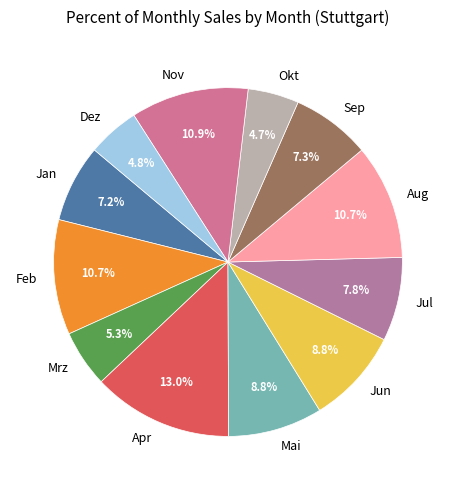

What portion of the pie excludes Jan?

92.8%